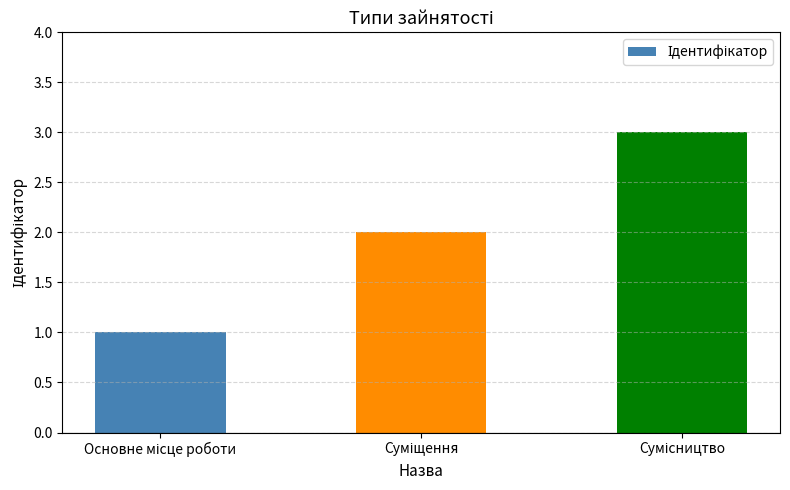

What is the maximum value shown in the chart?

3